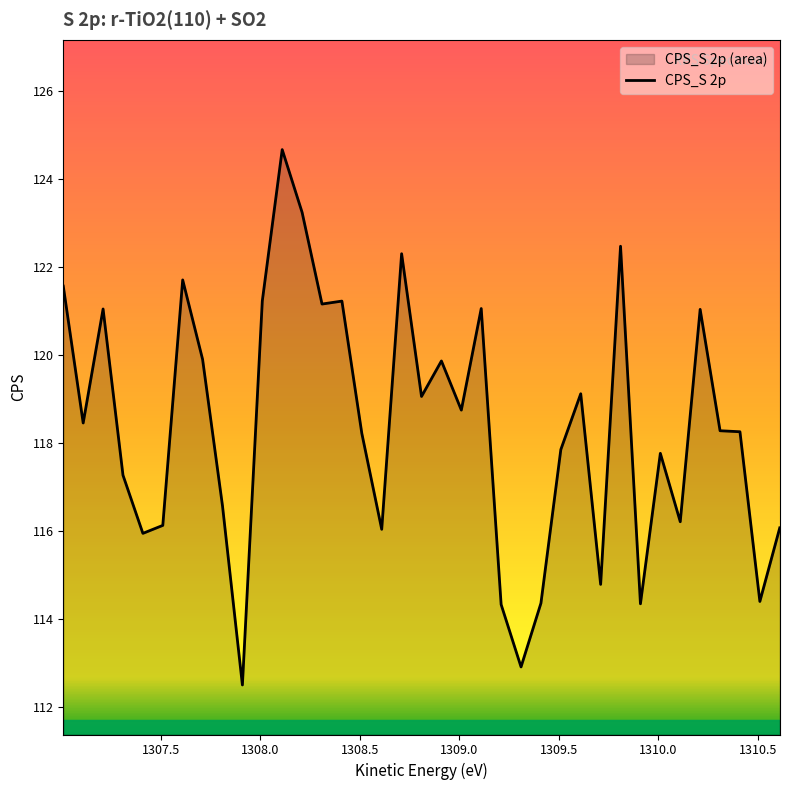

What is the difference between the maximum and minimum values?

12.2